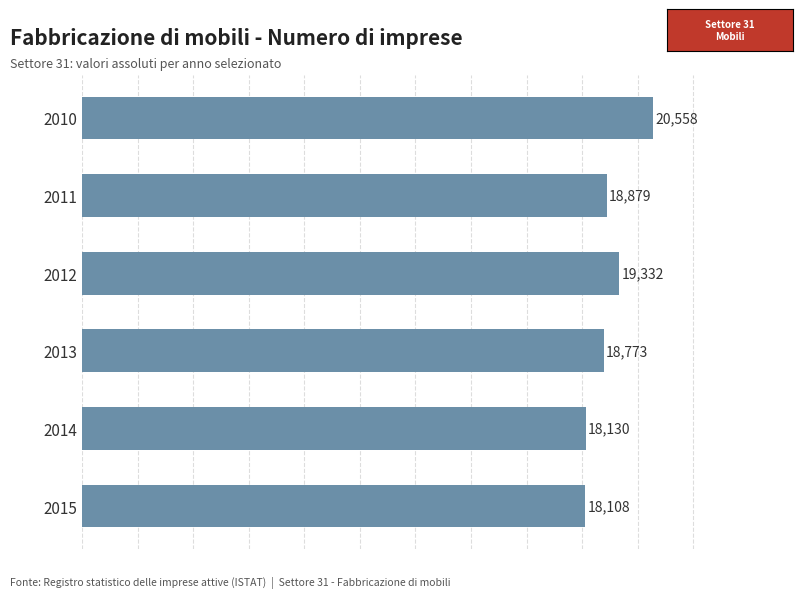

Reading top to bottom, transcribe all the data shown in this chart.

20558	18879	19332	18773	18130	18108